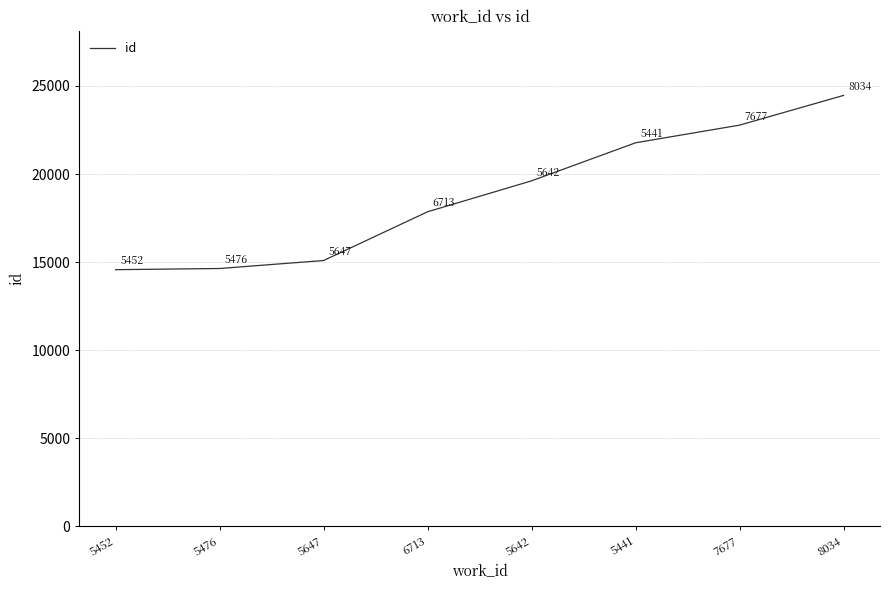

Is it true that the value at 7677 is 22777?

True